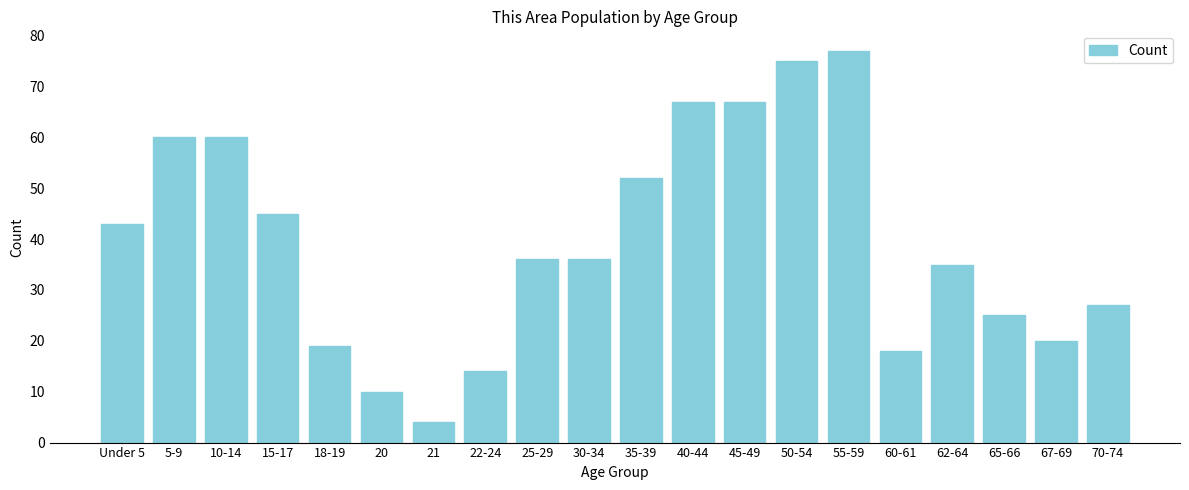

Reading left to right, what are all the values shown in this chart?

Under 5=43	5-9=60	10-14=60	15-17=45	18-19=19	20=10	21=4	22-24=14	25-29=36	30-34=36	35-39=52	40-44=67	45-49=67	50-54=75	55-59=77	60-61=18	62-64=35	65-66=25	67-69=20	70-74=27